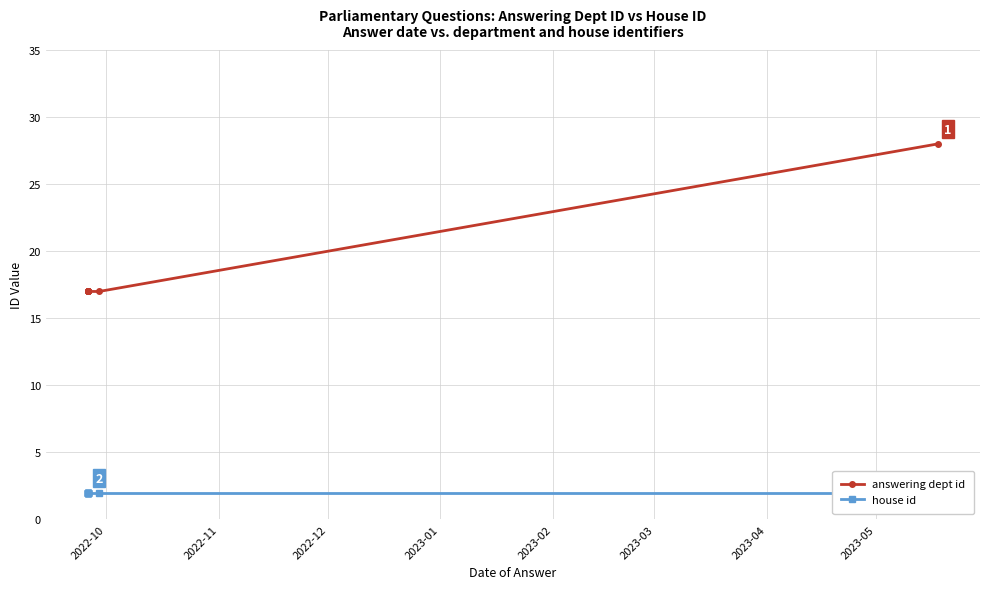

How many lines are shown in the chart?

2